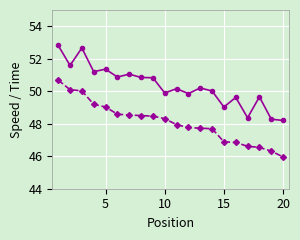

What is the greatest value displayed?

52.8